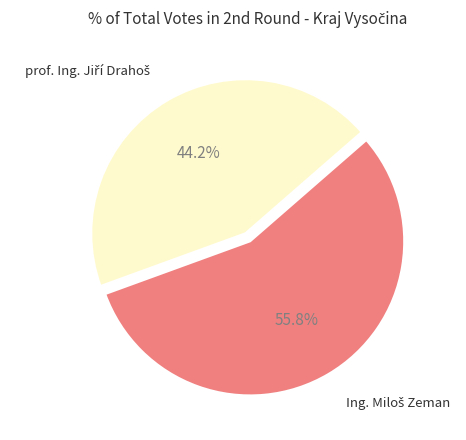

Is there a majority slice in this chart?

Yes